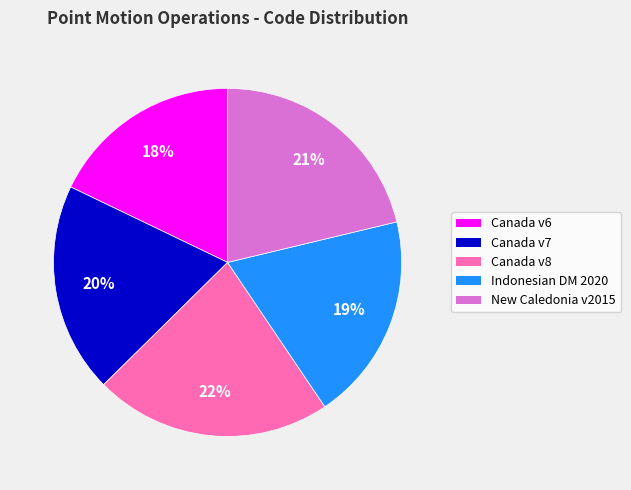

Does any single category account for the majority?

No